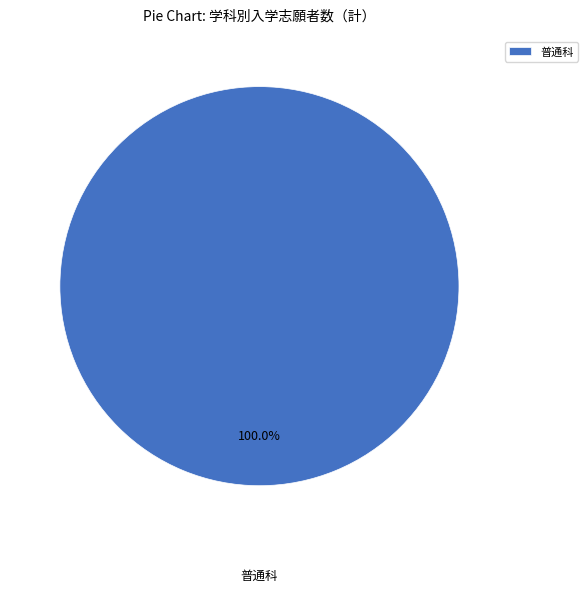

What is the majority slice?

普通科